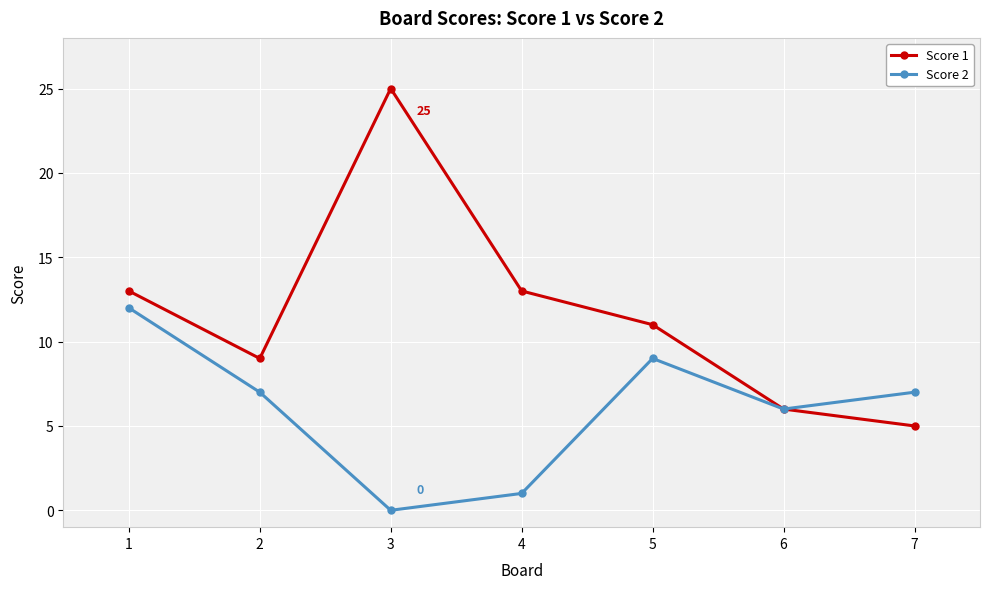

In Score 2, how many points are higher than both neighbors (excluding endpoints)?

1